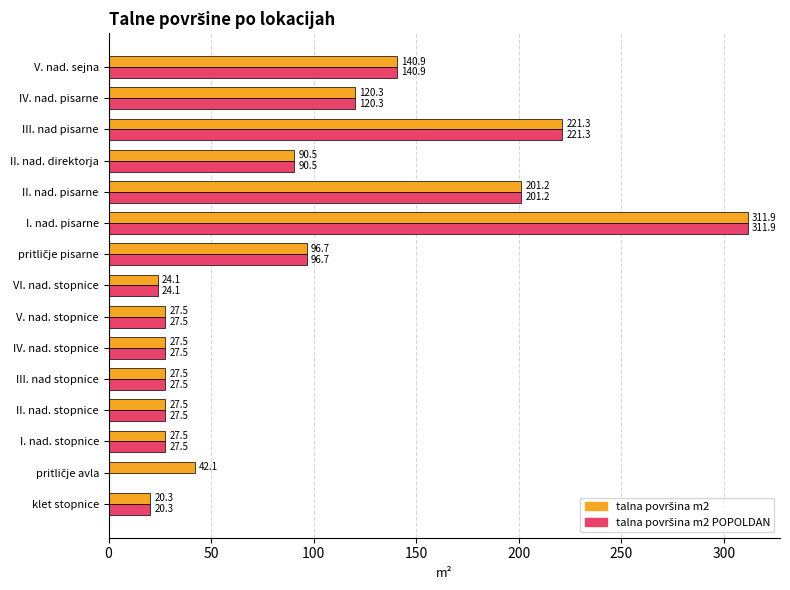

What is the greatest value displayed?

311.9